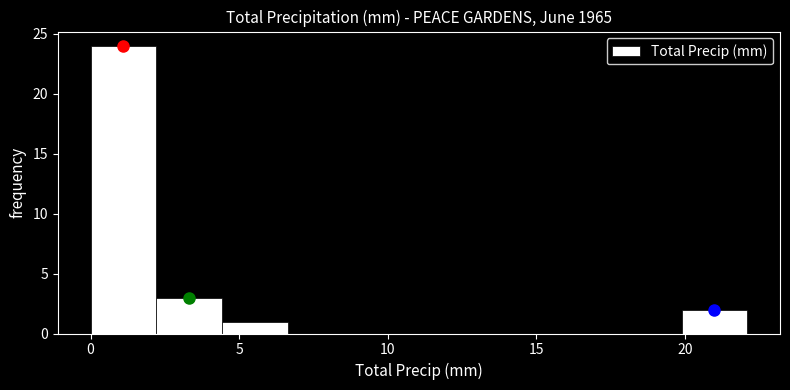

Reading left to right, transcribe this chart: for each bar, give the range it covers on the x-axis and its height. Neither the bar edges nor the heights are printed on the chart, so give them approximately, as read against the axes.

0.0 to 2.0: 24
2.0 to 4.5: 3
4.5 to 6.5: 1
6.5 to 9.0: 0
9.0 to 11.0: 0
11.0 to 13.5: 0
13.5 to 15.5: 0
15.5 to 17.5: 0
17.5 to 20.0: 0
20.0 to 22.0: 2